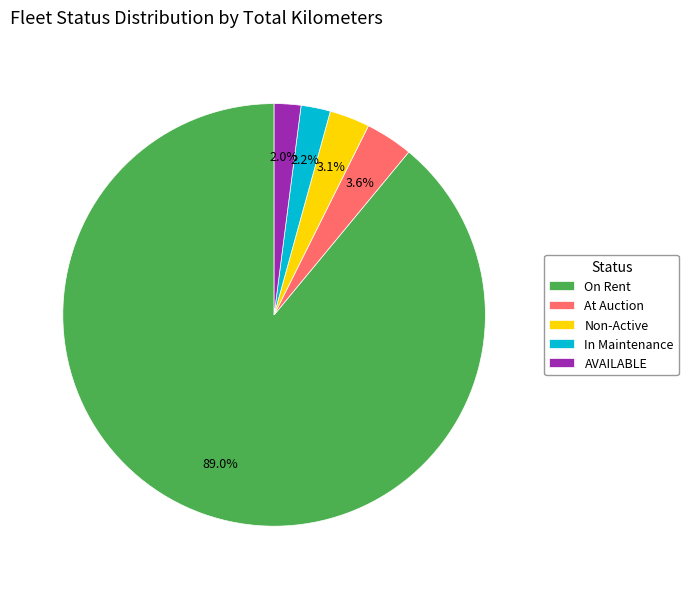

How many slices are in this pie chart?

5